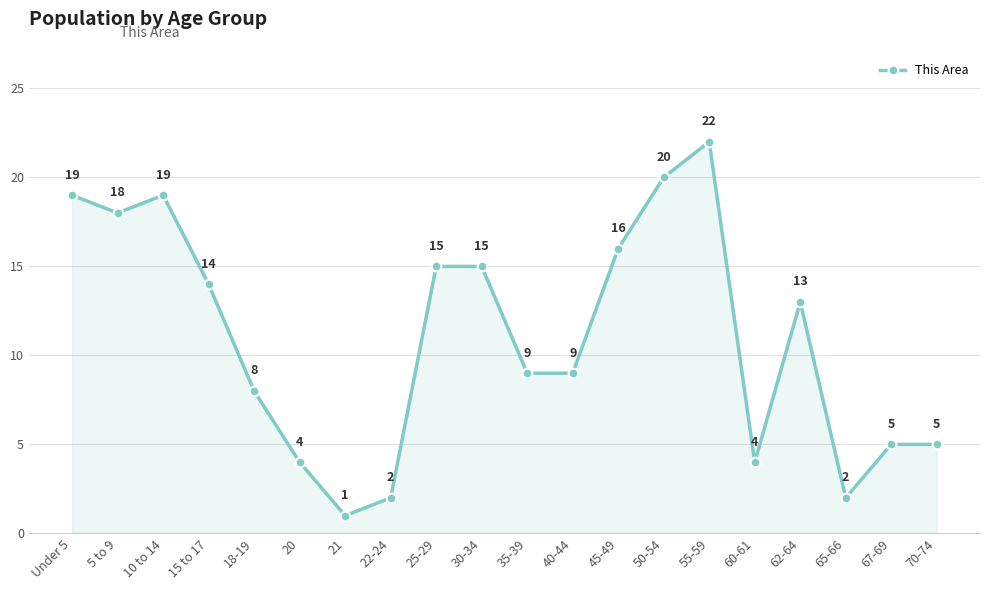

What is the smallest value displayed?

1